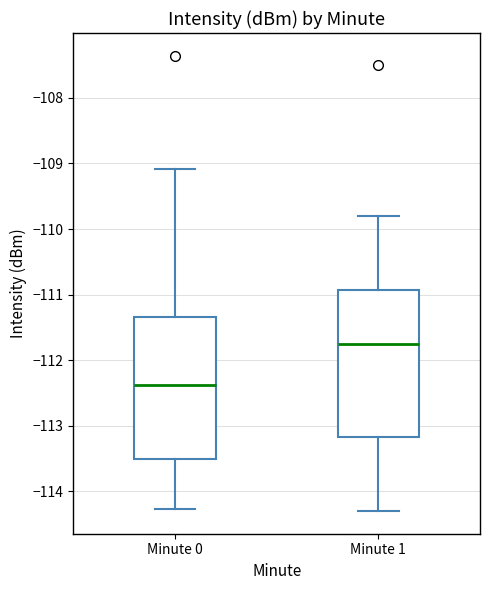

Reading left to right, read every box against the y-axis: the position of its median line, the range the box covers, and the ends of its whiskers. The values are not printed on the chart, so give them approximately, as read against the axis.

Minute 0: median -112.4, box -113.5 to -111.3, whiskers -114.3 to -109.1
Minute 1: median -111.7, box -113.2 to -110.9, whiskers -114.3 to -109.8